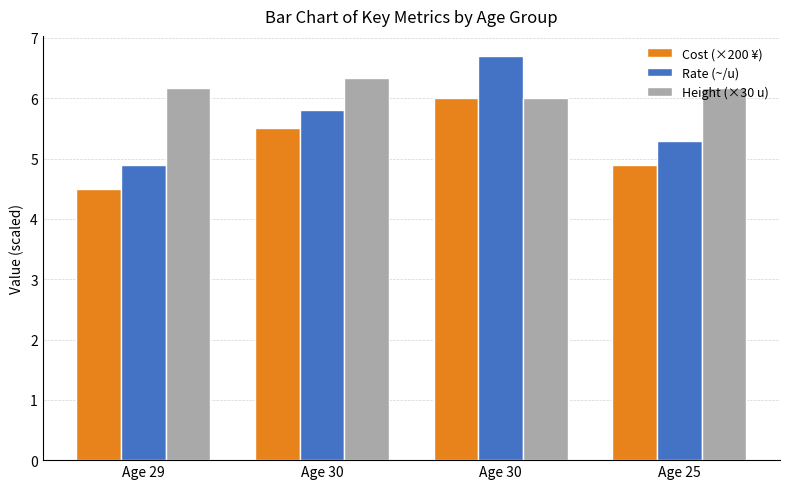

Which category has the highest value in the Cost (×200 ¥) series?

Age 30